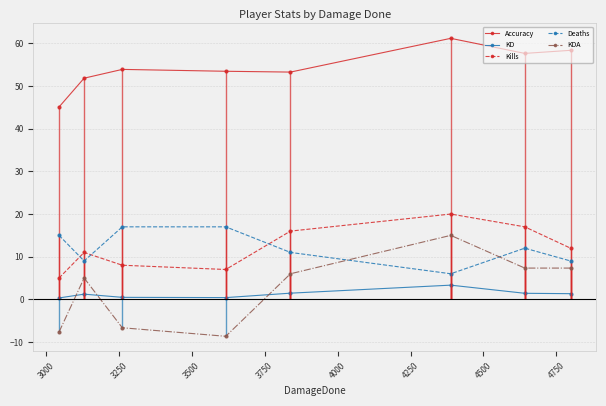

What is the lowest value of the KDA series?

-8.7